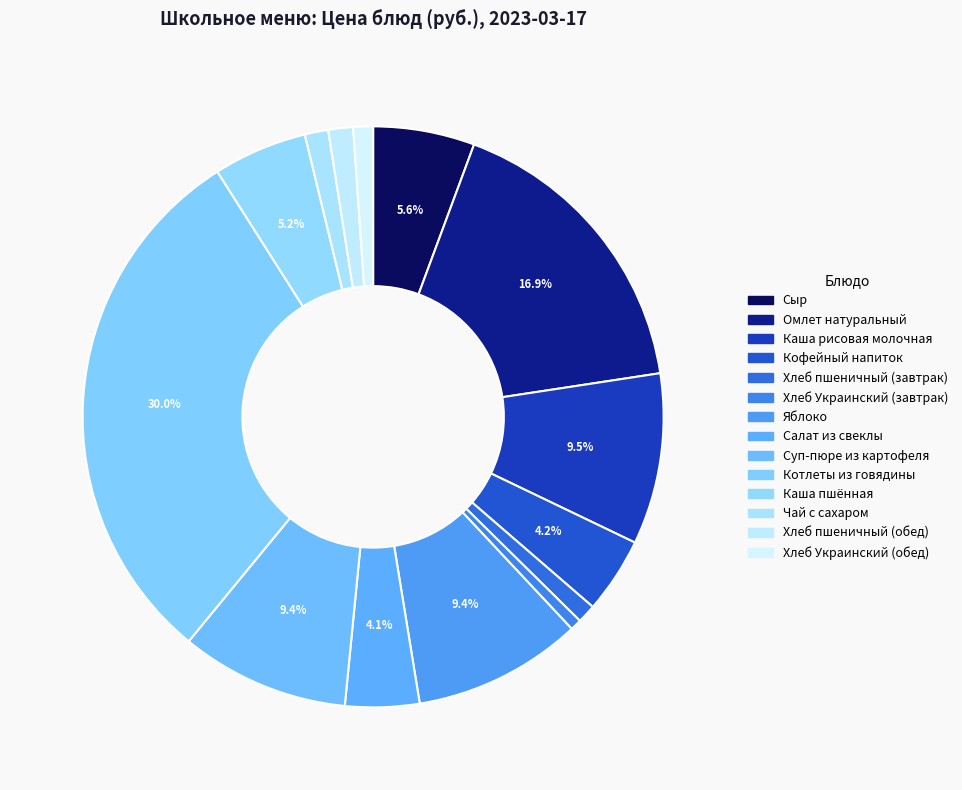

Rank the categories by value from lowest to highest.

Хлеб Украинский (завтрак), Хлеб пшеничный (завтрак), Хлеб Украинский (обед), Чай с сахаром, Хлеб пшеничный (обед), Салат из свеклы, Кофейный напиток, Каша пшённая, Сыр, Суп-пюре из картофеля, Яблоко, Каша рисовая молочная, Омлет натуральный, Котлеты из говядины